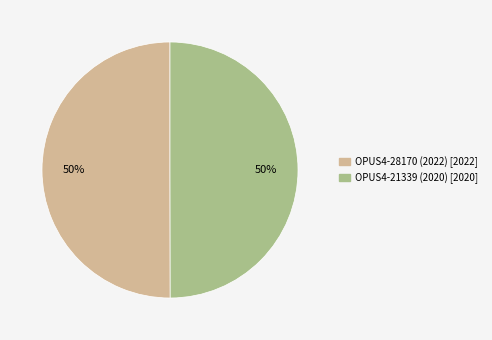

True or false: OPUS4-21339 (2020) accounts for 50% of the total.

True